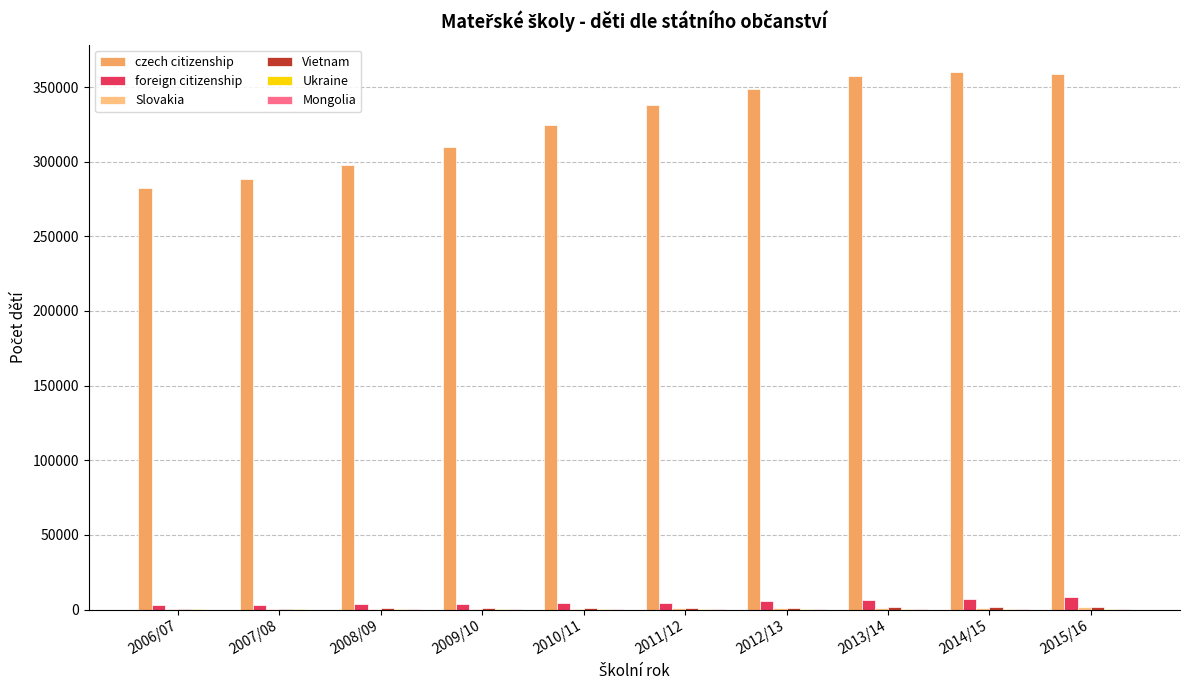

Between 2009/10 and 2014/15, which series saw the biggest shift?

czech citizenship